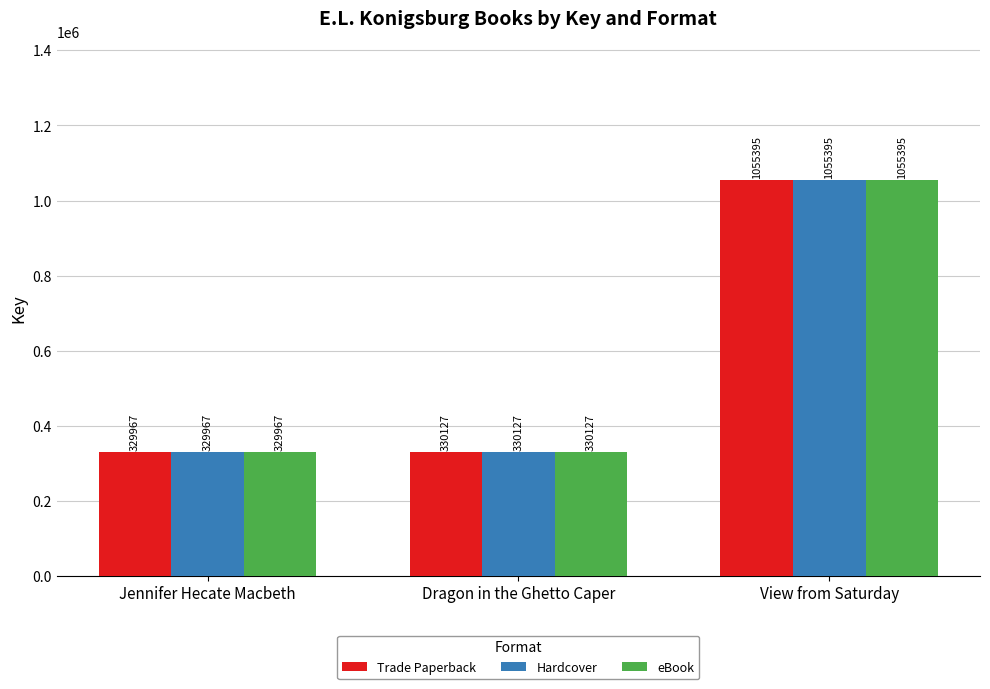

True or false: eBook has a value of 166982 at Dragon in the Ghetto Caper.

False